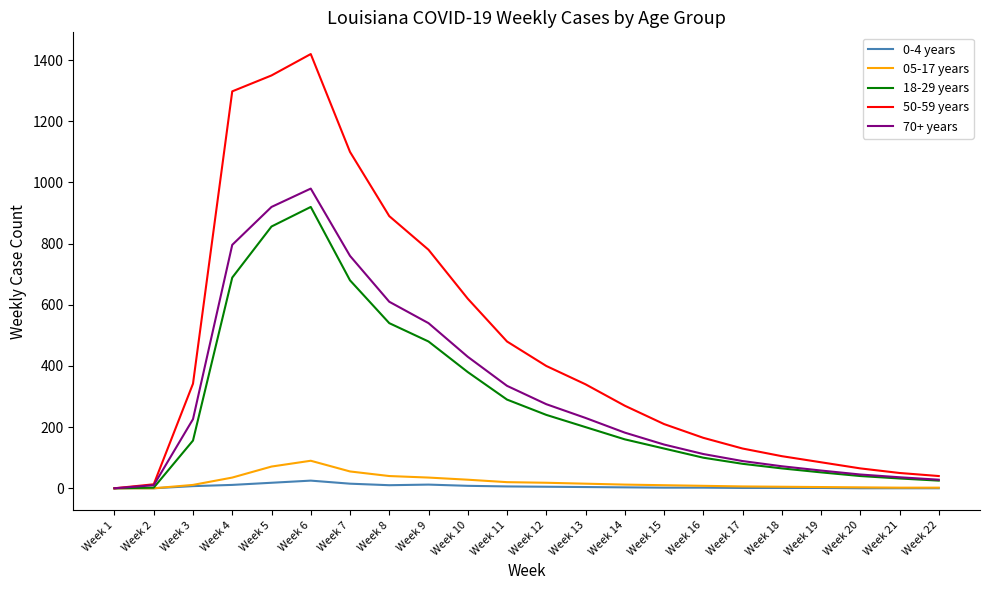

Which series has the widest spread of values?

50-59 years